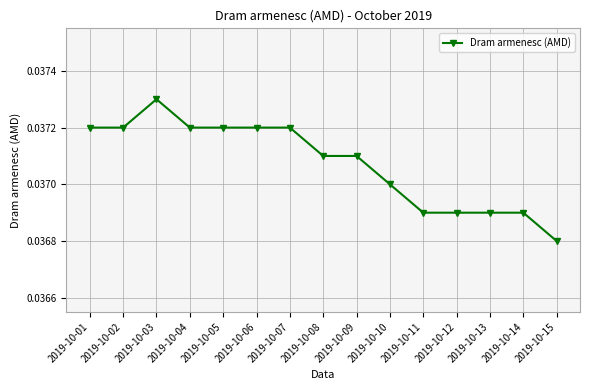

True or false: there are more than 0 points higher than both neighbors.

True